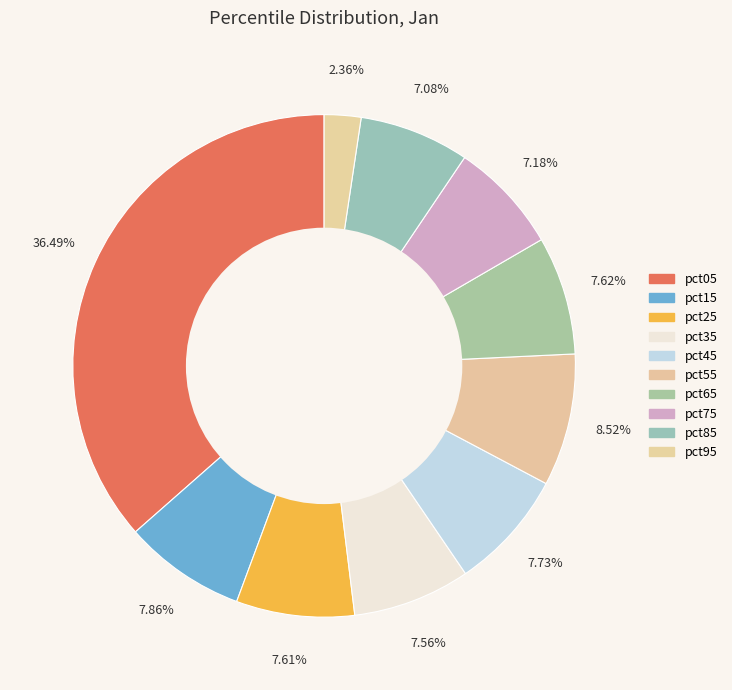

How much of the chart is everything except pct05?

63.5%